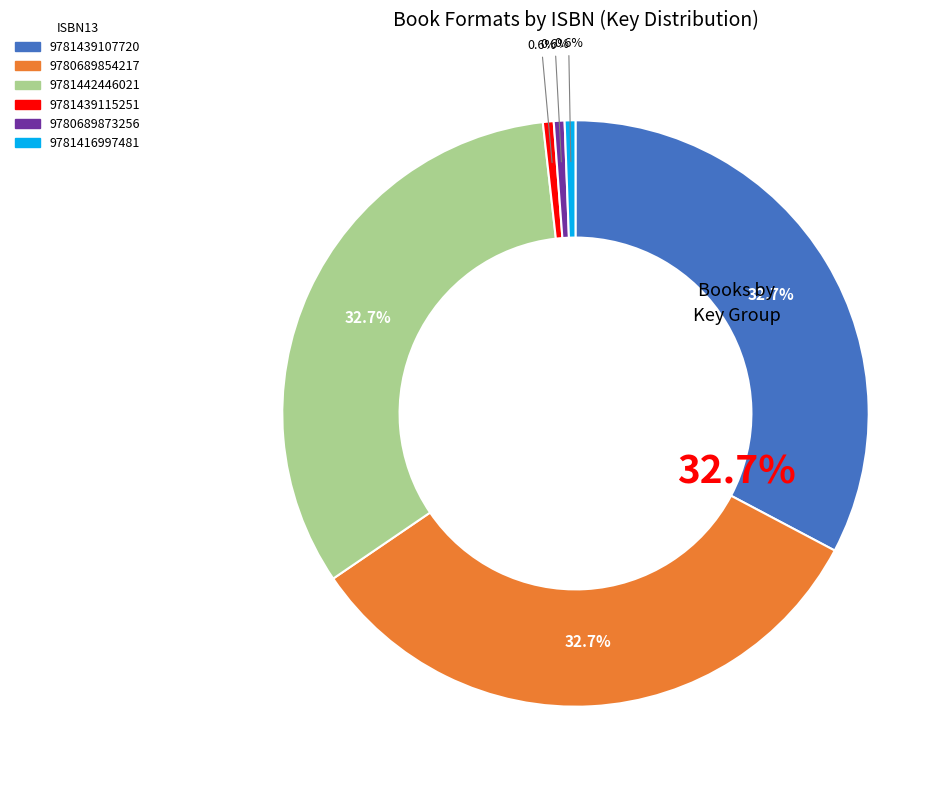

To the nearest percent, what is the combined percentage of 9781439107720 and 9780689873256?

33%